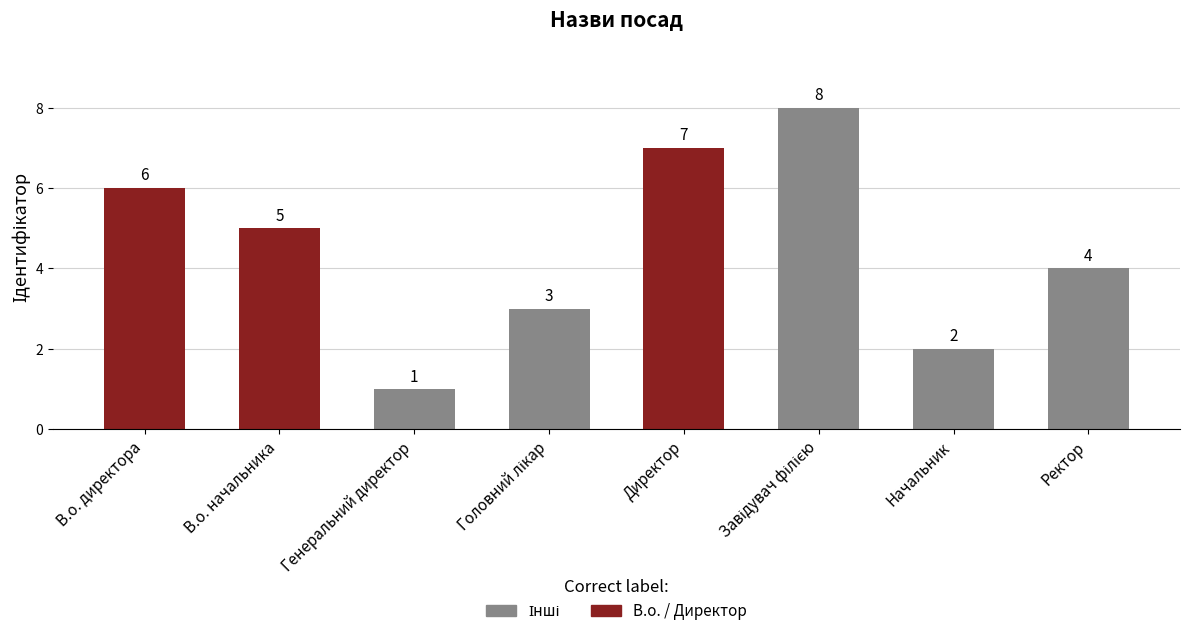

Reading right to left, extract all data points from this chart.

4	2	8	7	3	1	5	6